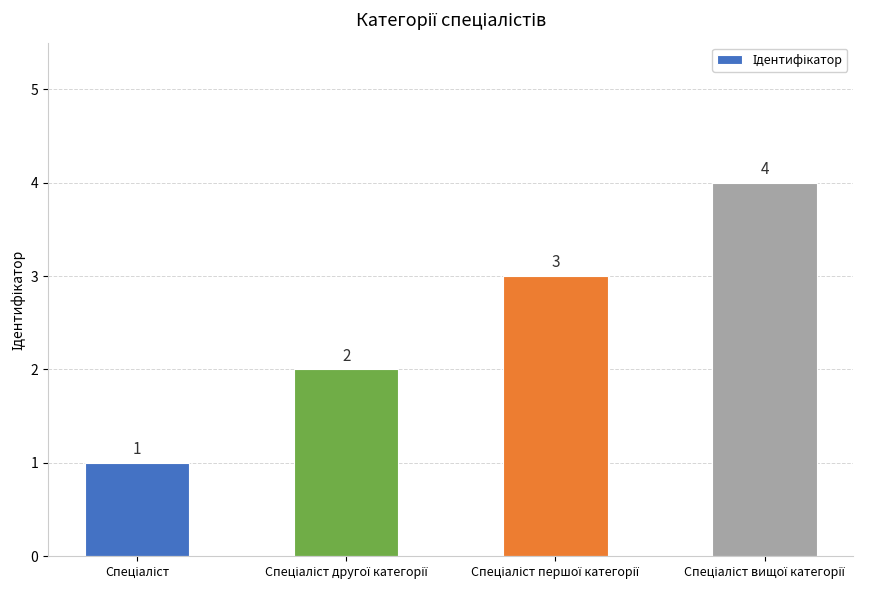

What is the sum of all values?

10